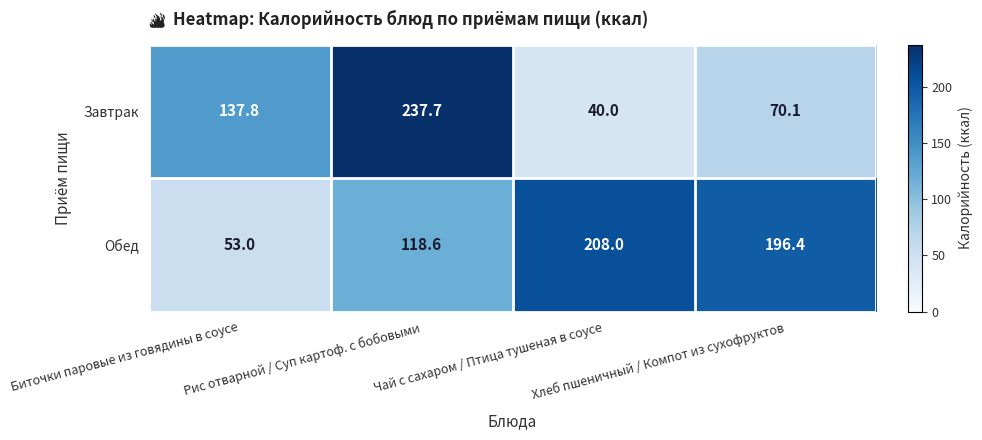

Which series has the largest total across all categories?

Обед